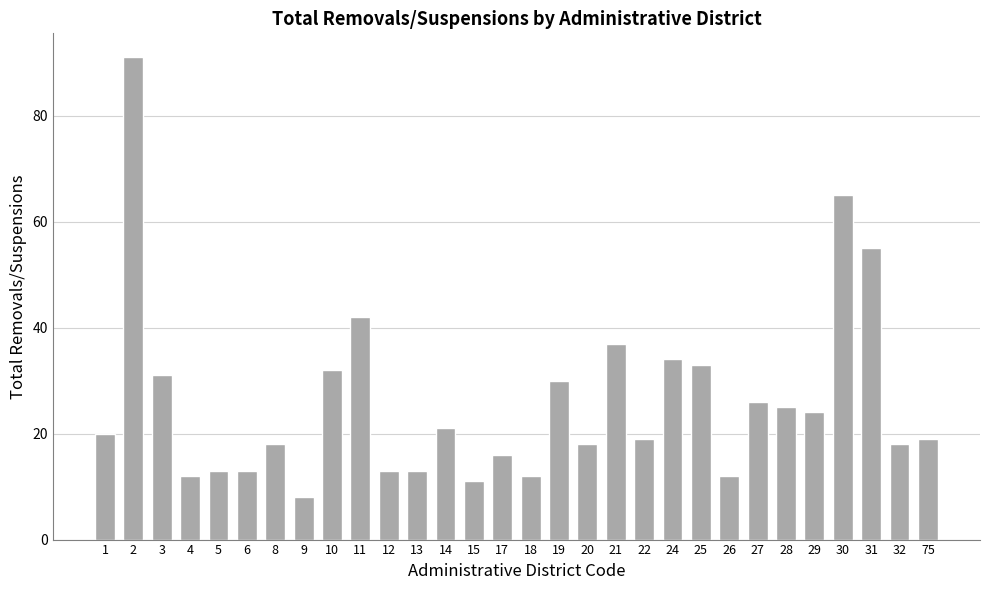

What is the greatest value displayed?

91